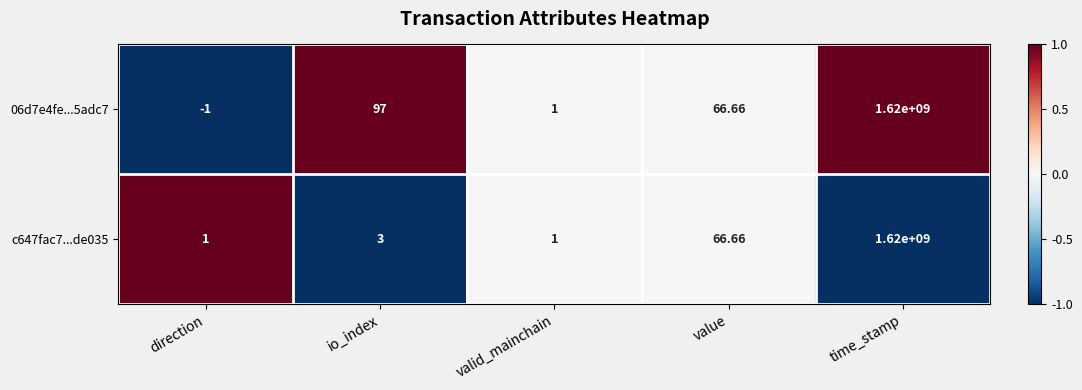

Which category has the lowest value across all series?

direction